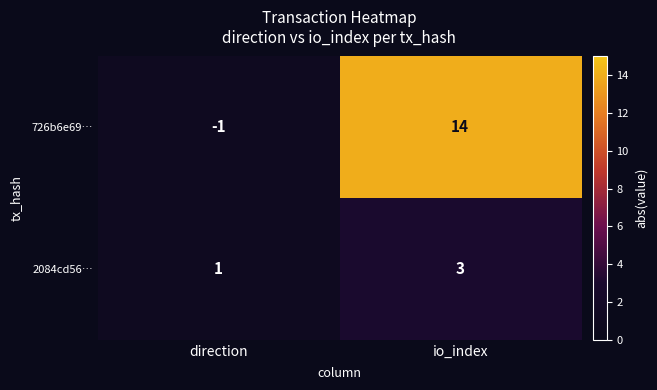

Between direction and io_index, which series saw the biggest shift?

726b6e69…